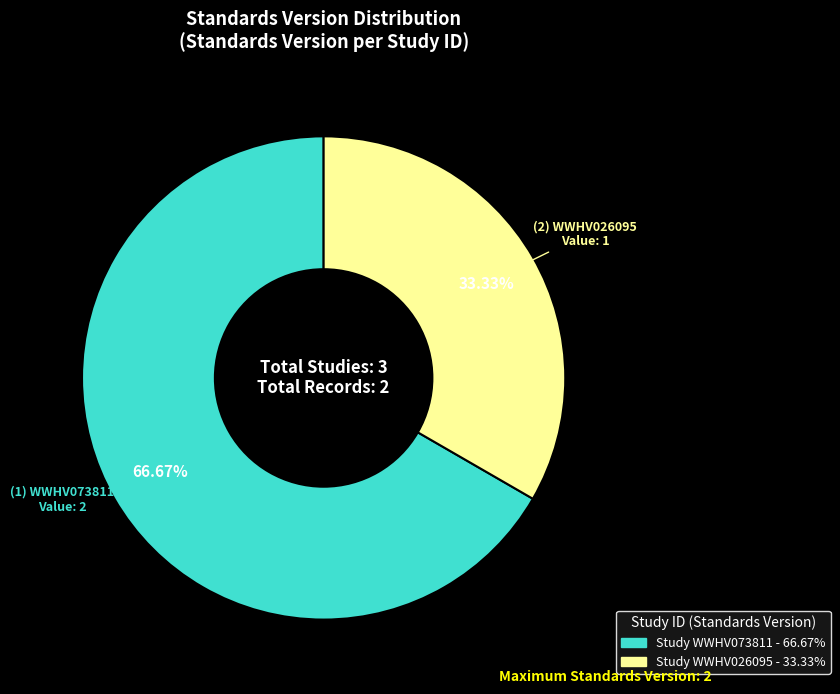

Count the number of slices in the pie.

2